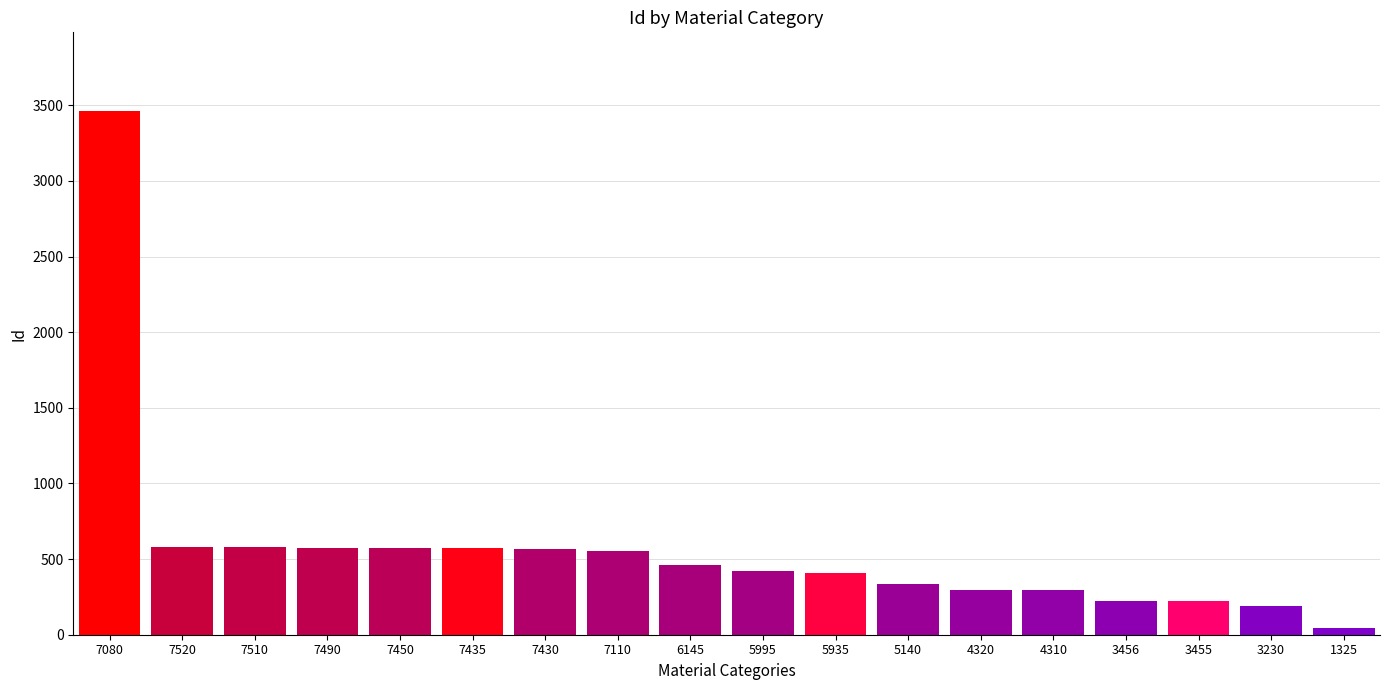

What is the sum of all values?

10357